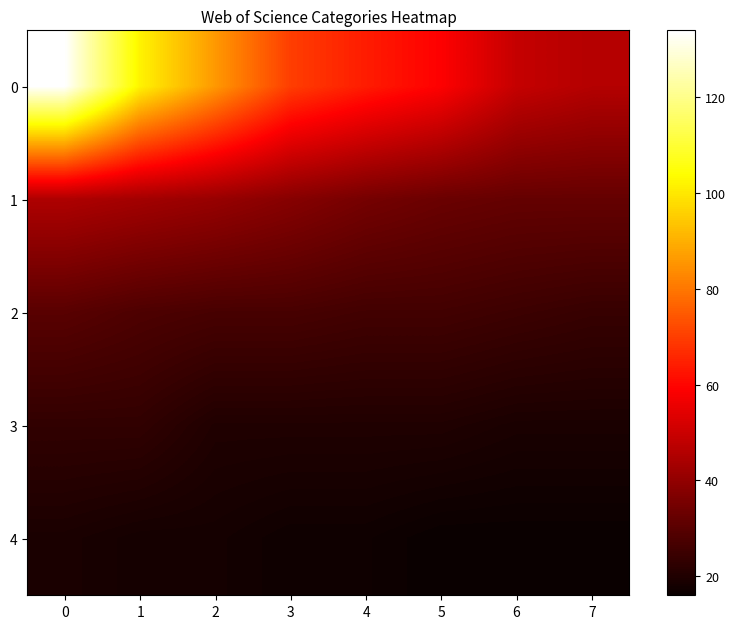

Reading left to right, list all the values displayed in this chart.

0: 0=134	1=102	2=86	3=70	4=64	5=59	6=49	7=46
1: 0=45	1=43	2=41	3=38	4=35	5=33	6=32	7=32
2: 0=30	1=28	2=27	3=27	4=26	5=26	6=25	7=24
3: 0=23	1=23	2=20	3=20	4=20	5=20	6=19	7=19
4: 0=19	1=18	2=18	3=17	4=17	5=16	6=16	7=16